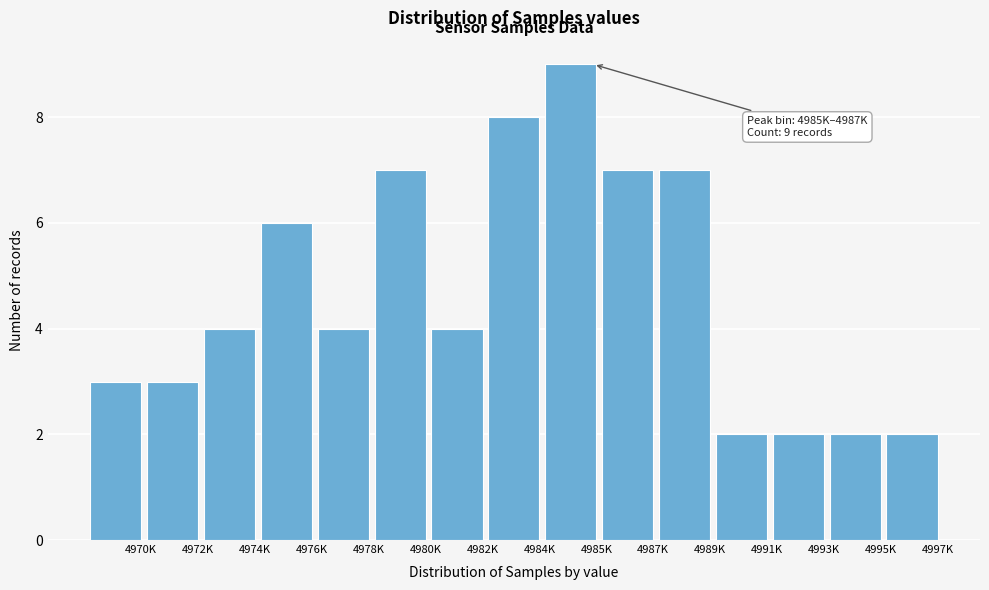

Reading left to right, transcribe all the data shown in this chart.

4970K=3	4972K=3	4974K=4	4976K=6	4978K=4	4980K=7	4982K=4	4984K=8	4985K=9	4987K=7	4989K=7	4991K=2	4993K=2	4995K=2	4997K=2